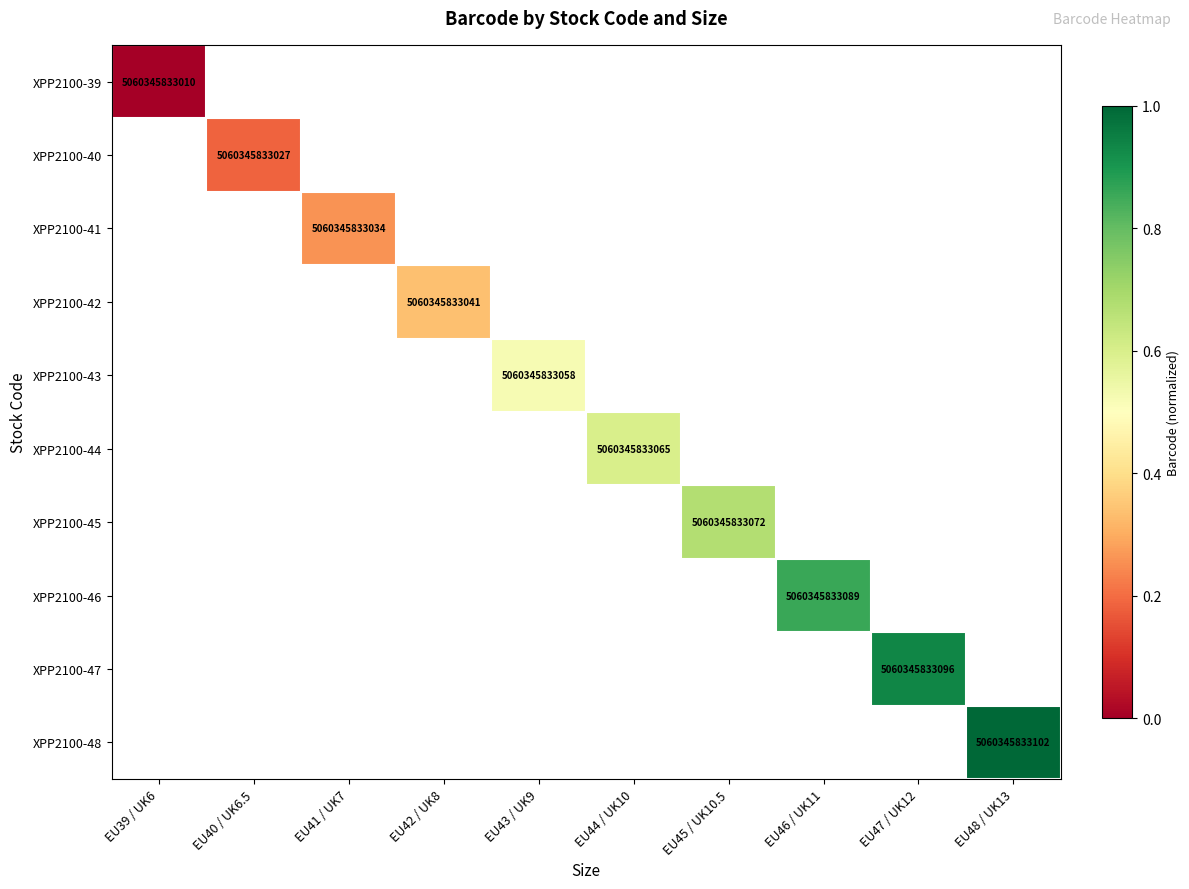

How many distinct data groups are displayed?

10